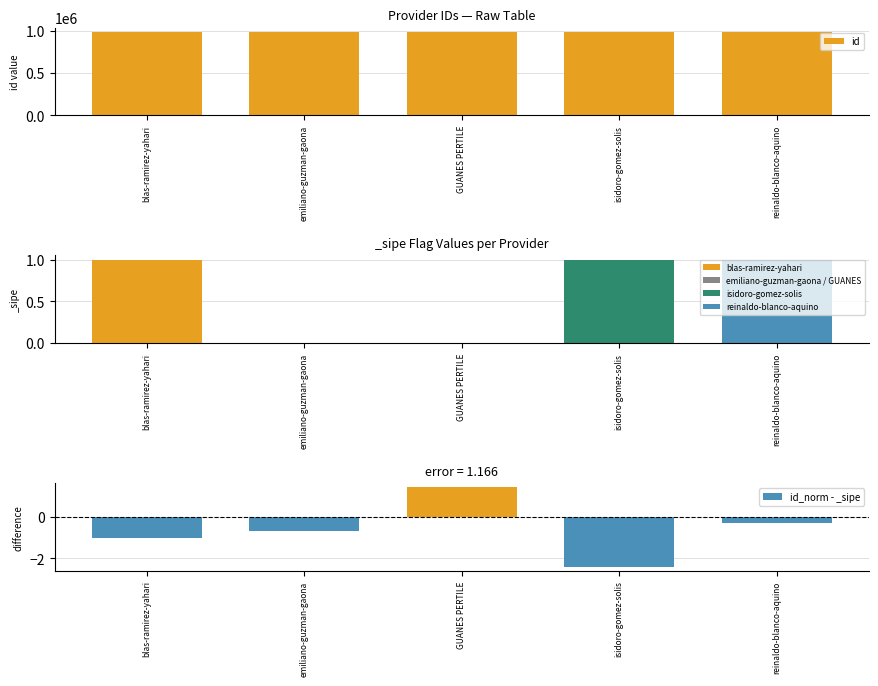

What is the sum of all id_norm - _sipe values?

-3.0